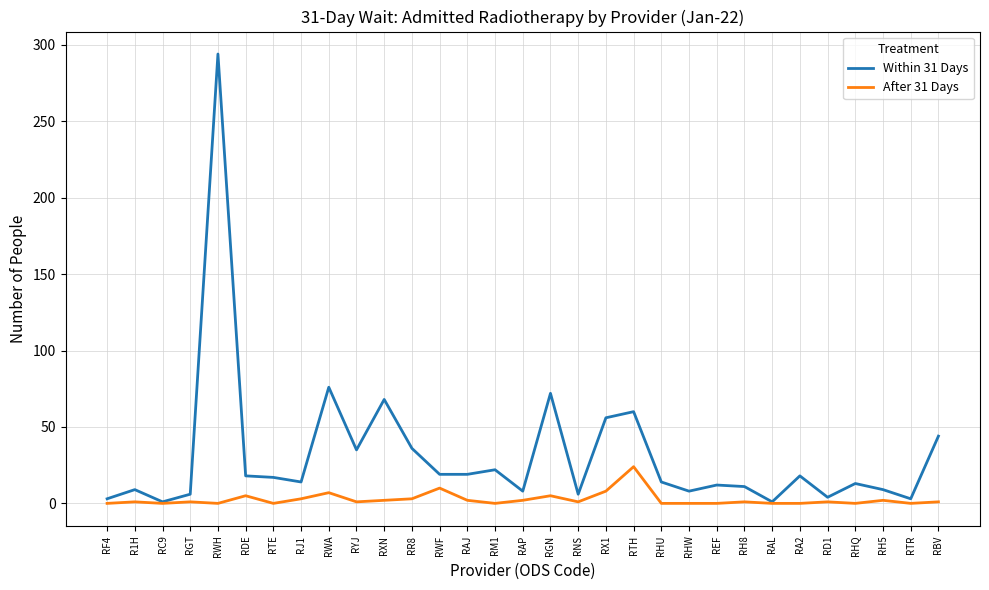

Is the value of Within 31 Days at REF greater than the value of After 31 Days at RH8?

Yes